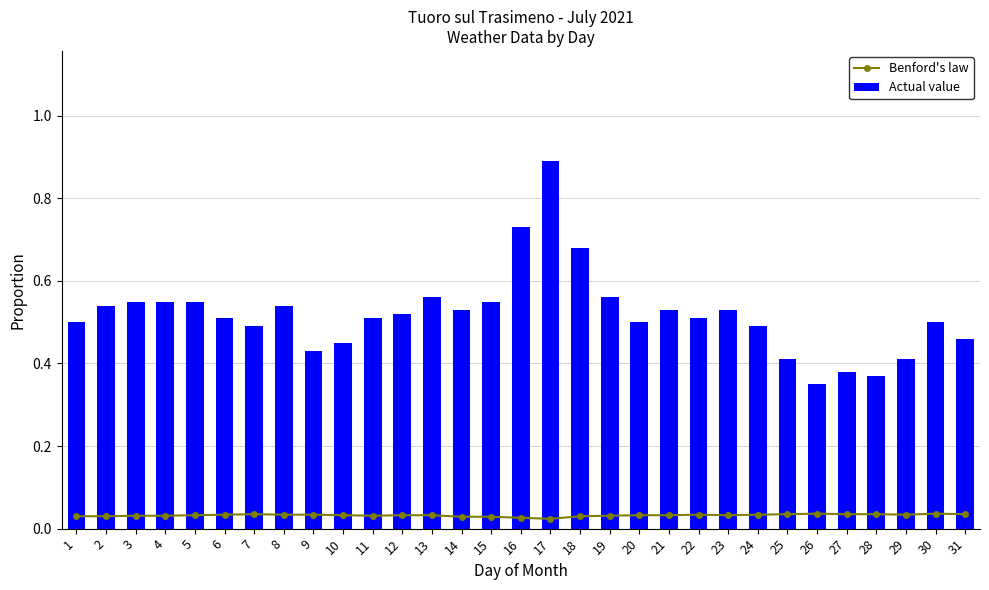

Where is Actual value nearest to the value 0?

26